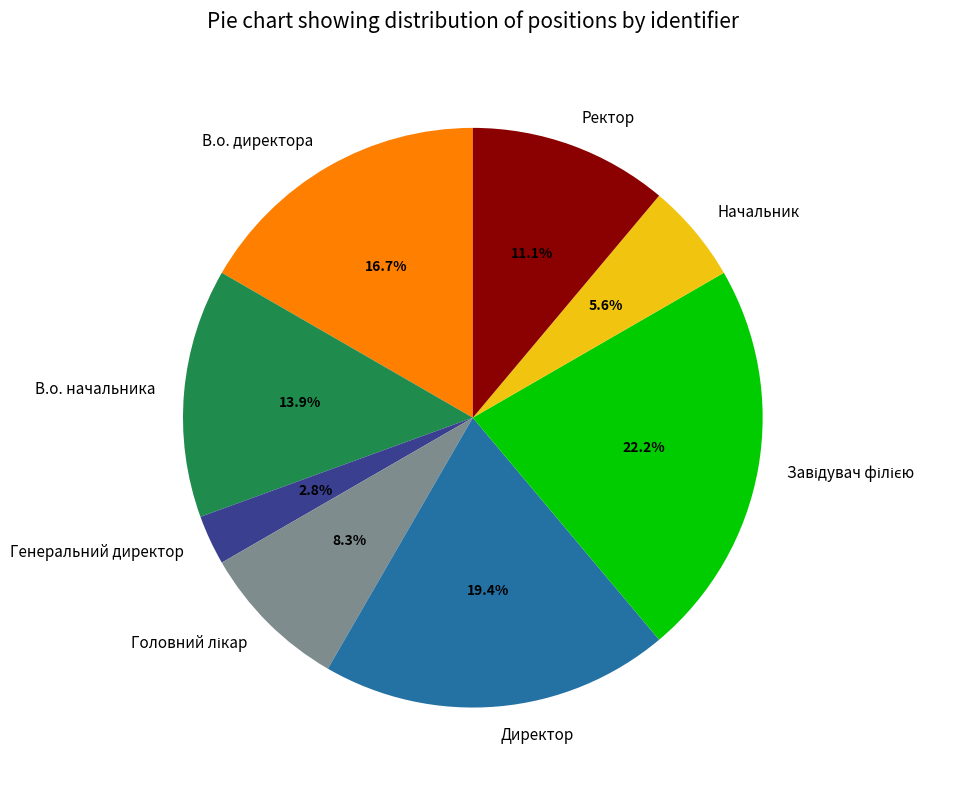

What is the ratio of the value at Ректор to the value at Директор?

0.6